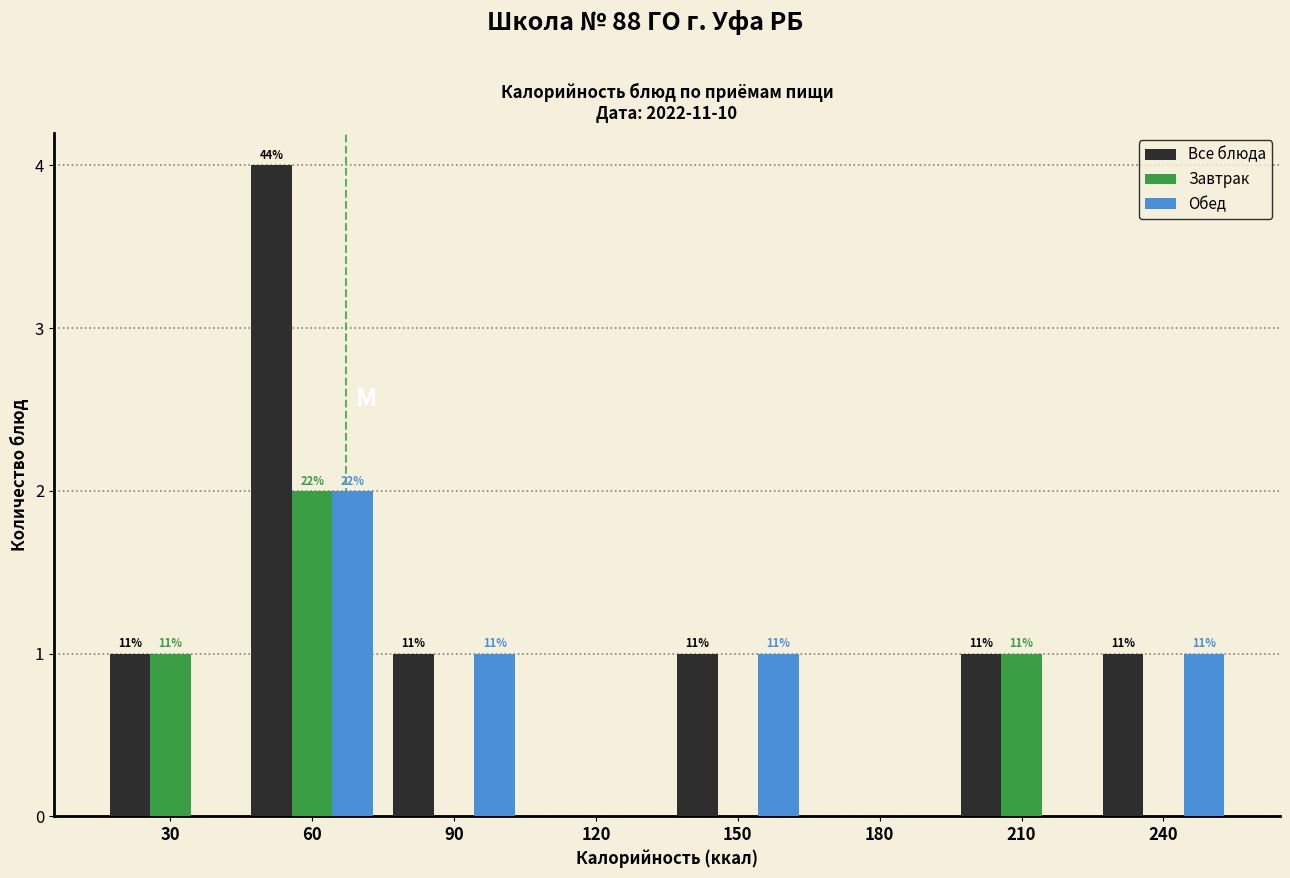

Does the chart contain stacked bars?

No